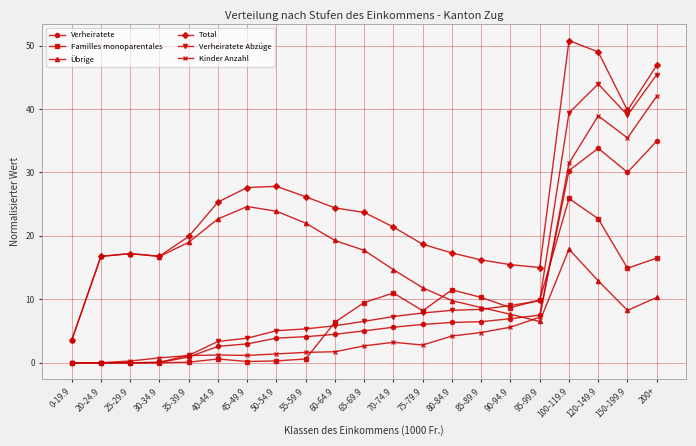

List the series in order of their peak value, highest first.

Total, Verheiratete Abzüge, Kinder Anzahl, Verheiratete, Familles monoparentales, Übrige